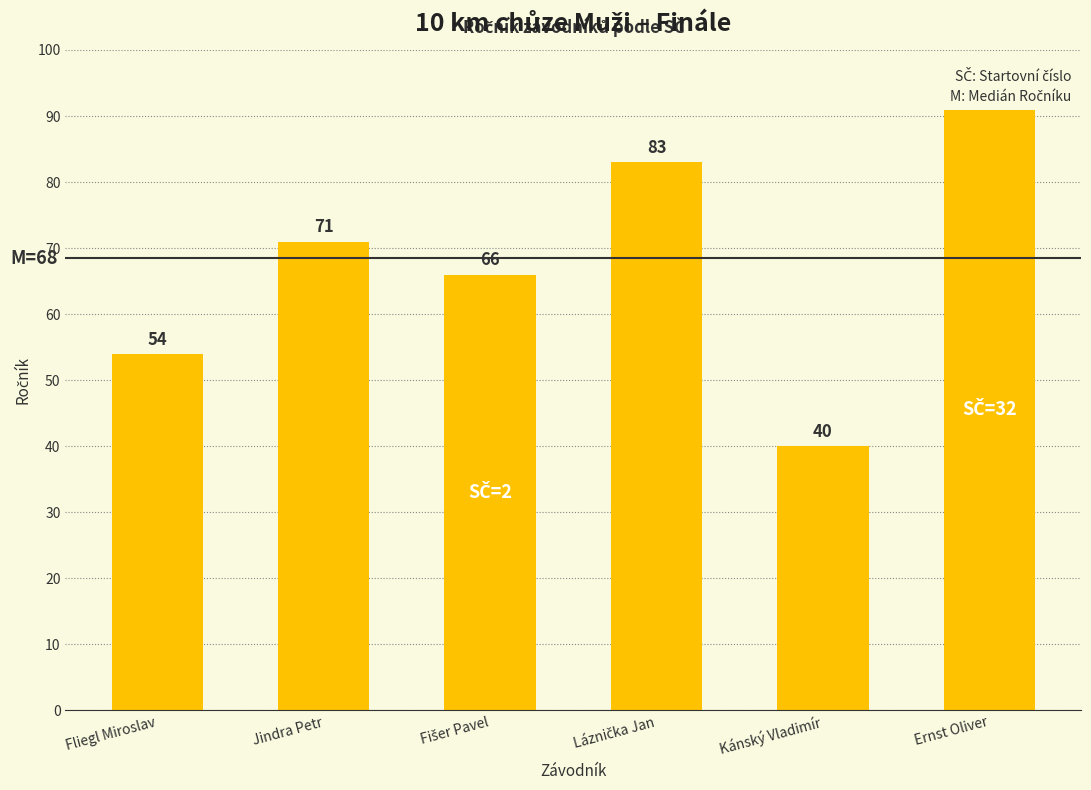

At which category does the chart reach its minimum across all series?

Kánský Vladimír